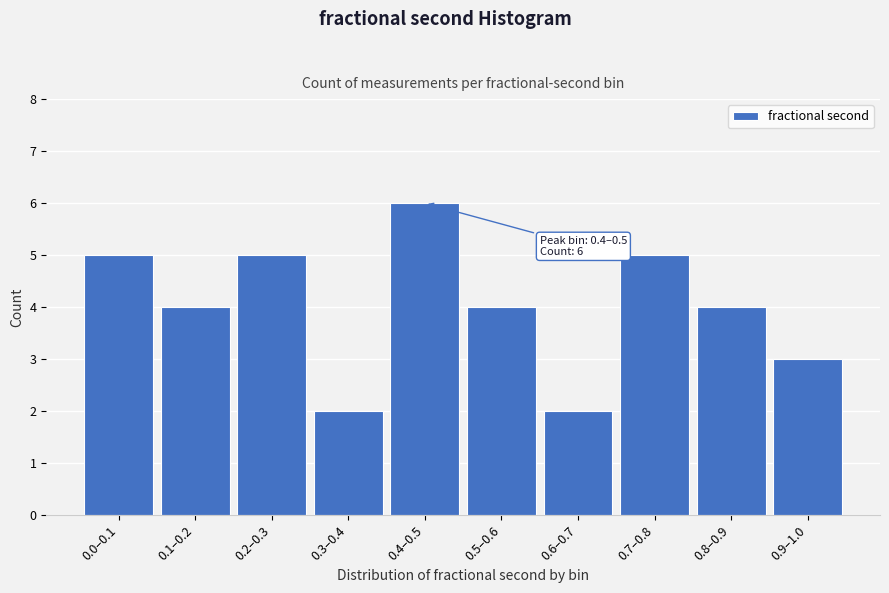

Reading left to right, what are all the values shown in this chart?

0.0–0.1=5	0.1–0.2=4	0.2–0.3=5	0.3–0.4=2	0.4–0.5=6	0.5–0.6=4	0.6–0.7=2	0.7–0.8=5	0.8–0.9=4	0.9–1.0=3